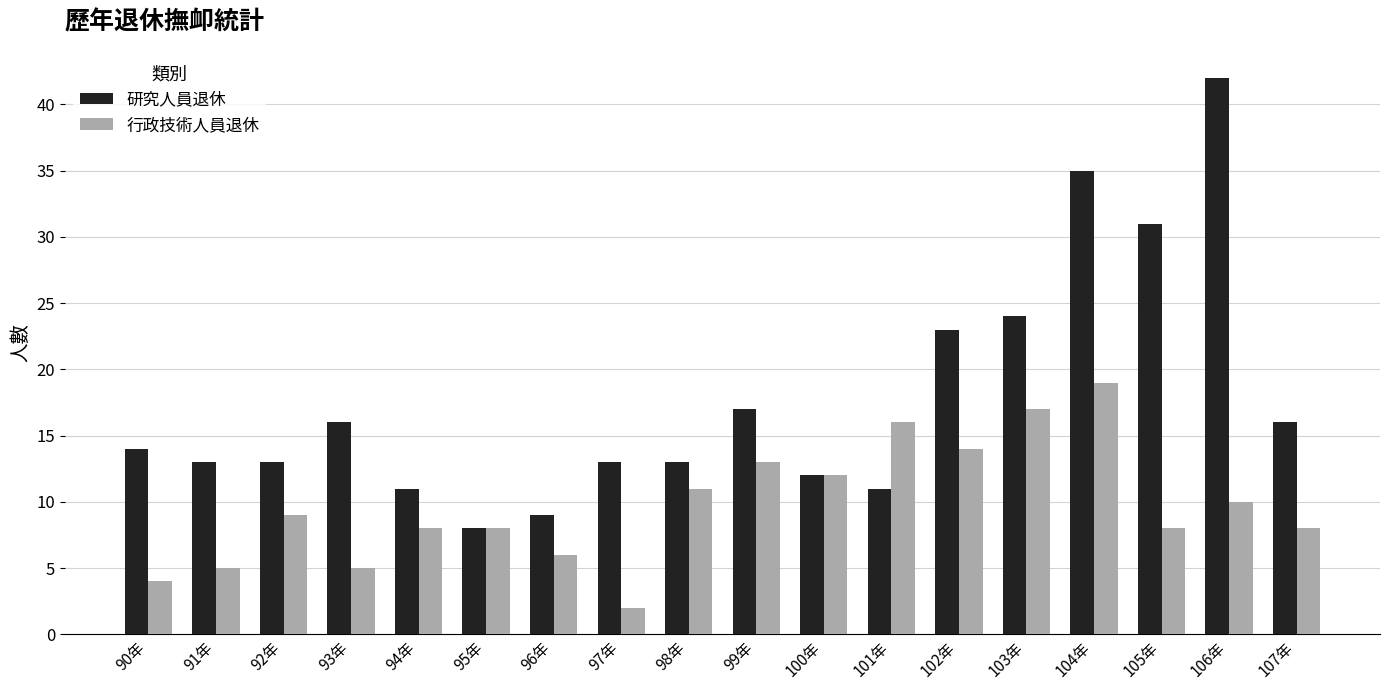

Which series has the widest spread of values?

研究人員退休